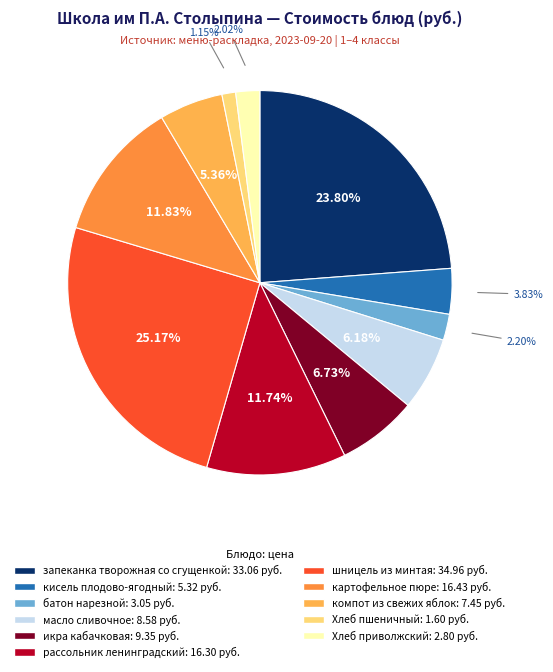

To the nearest percent, what is the combined percentage of Хлеб приволжский and Хлеб пшеничный?

3%